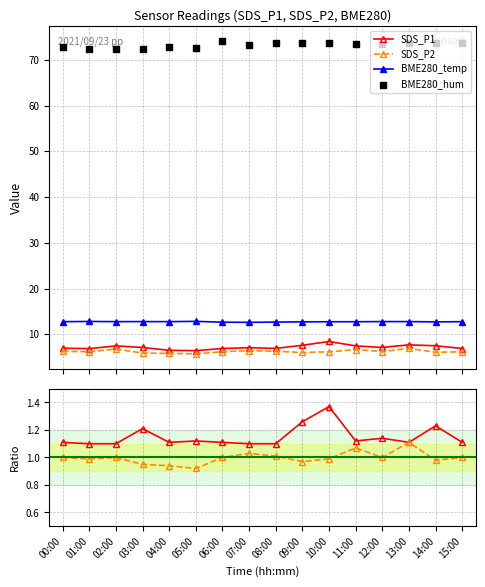

Which series contains the highest Y value?

BME280_hum